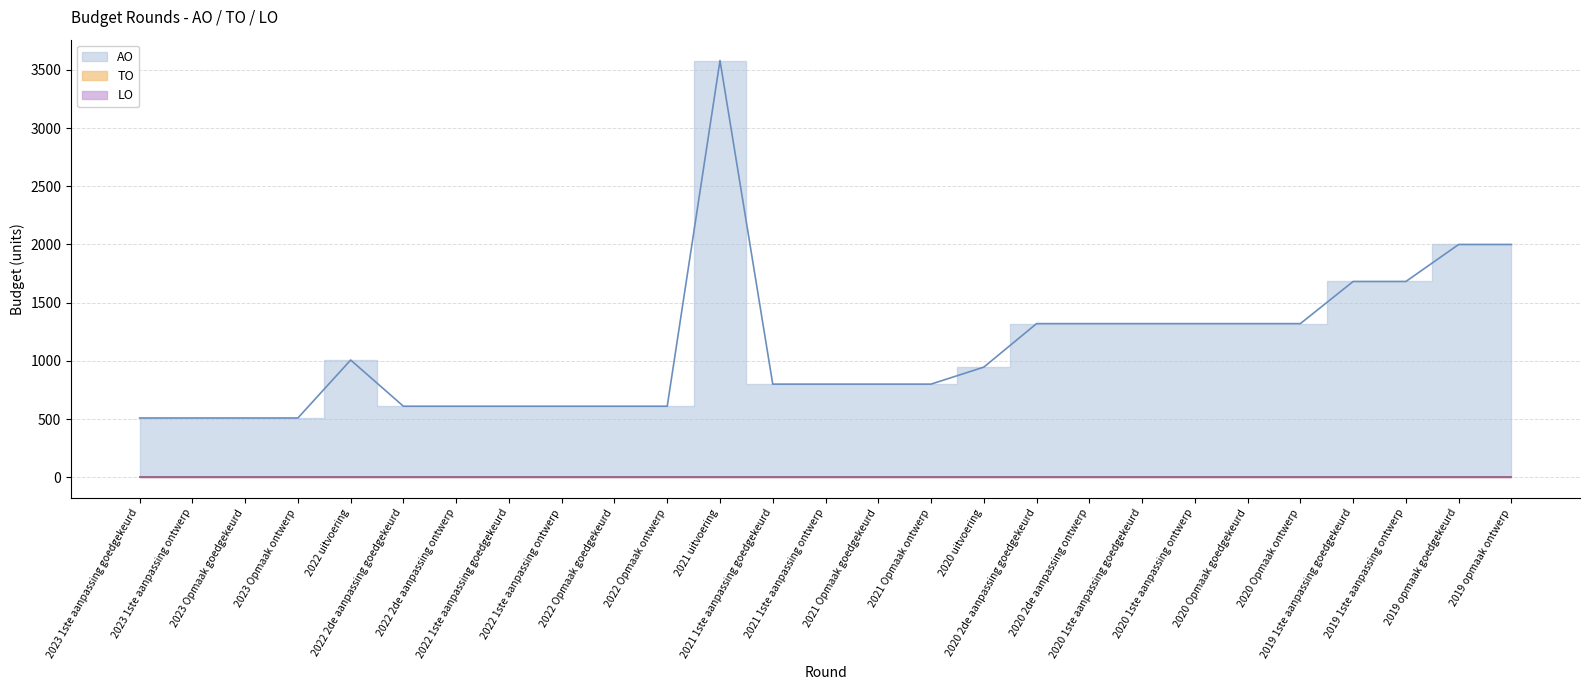

What is the label of the 1st point from the right?

2019 opmaak ontwerp